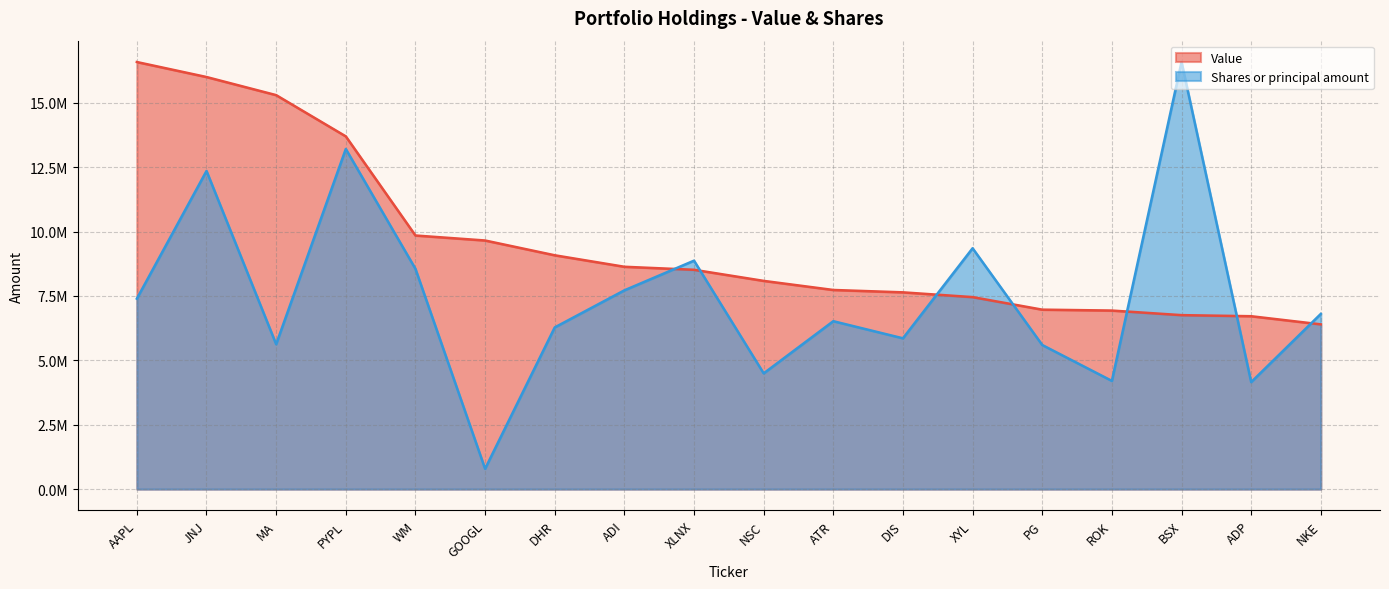

What is the smallest value displayed?

789571.5